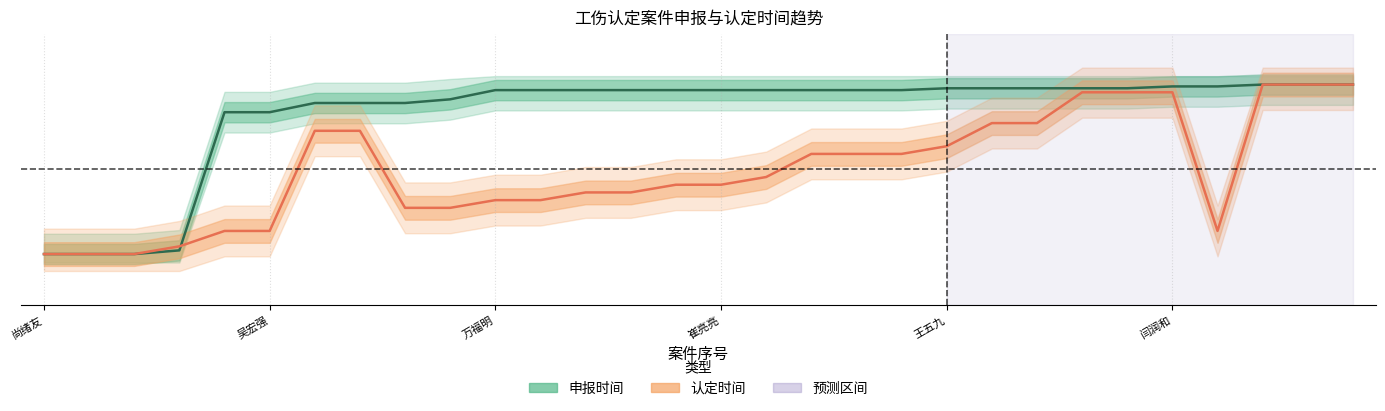

Reading left to right, what are all the values shown in this chart?

申报时间: 0.0	0.0	0.0	0.0	0.8	0.8	0.9	0.9	0.9	0.9	1.0	1.0	1.0	1.0	1.0	1.0	1.0	1.0	1.0	1.0	1.0	1.0	1.0	1.0	1.0	1.0	1.0	1.0	1.0	1.0
认定时间: 0.0	0.0	0.0	0.0	0.1	0.1	0.7	0.7	0.3	0.3	0.3	0.3	0.4	0.4	0.4	0.4	0.5	0.6	0.6	0.6	0.6	0.8	0.8	1.0	1.0	1.0	0.1	1.0	1.0	1.0